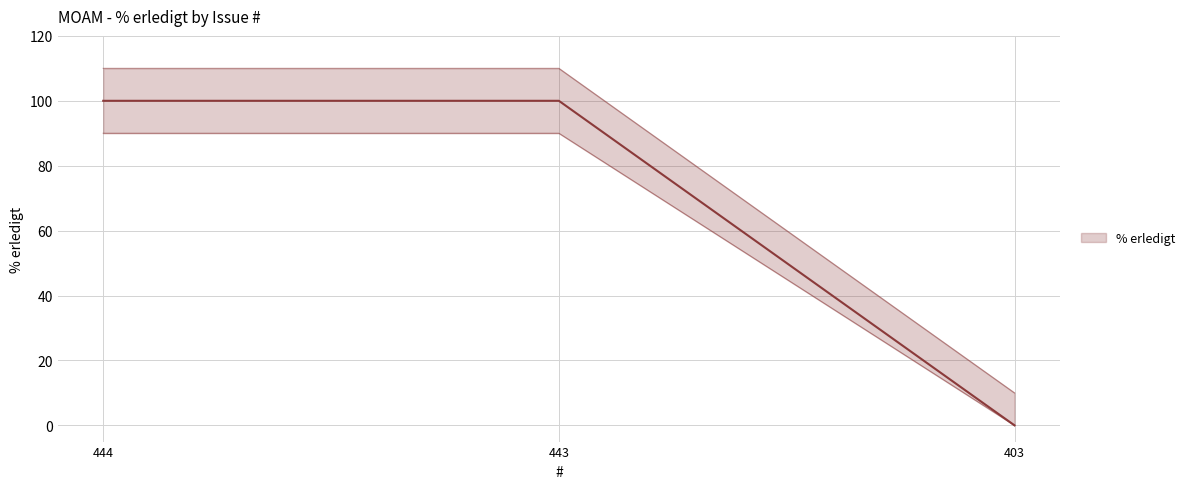

Approximately how many times larger is the value at 444 compared to 443?

1.0